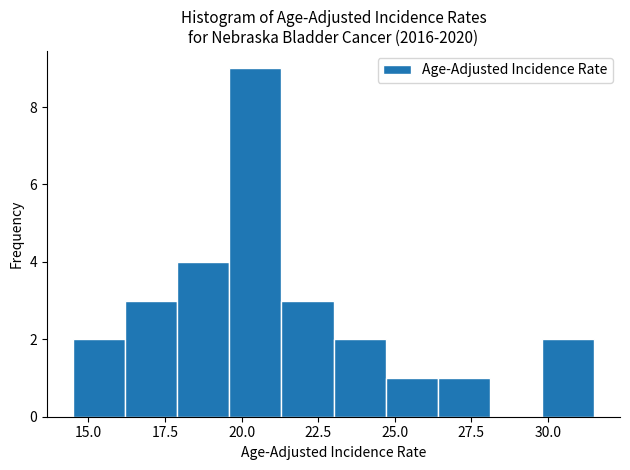

Around what value on the x-axis is the tallest bar? Give the approximate position of its centre, as read against the axis.

20.5